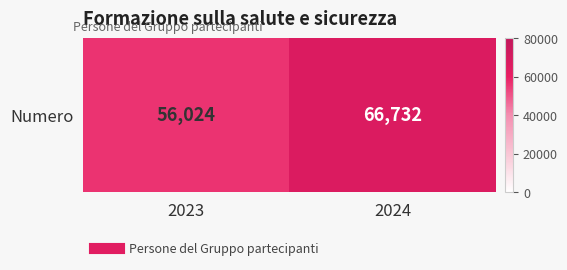

How many data points are less than 66732?

1